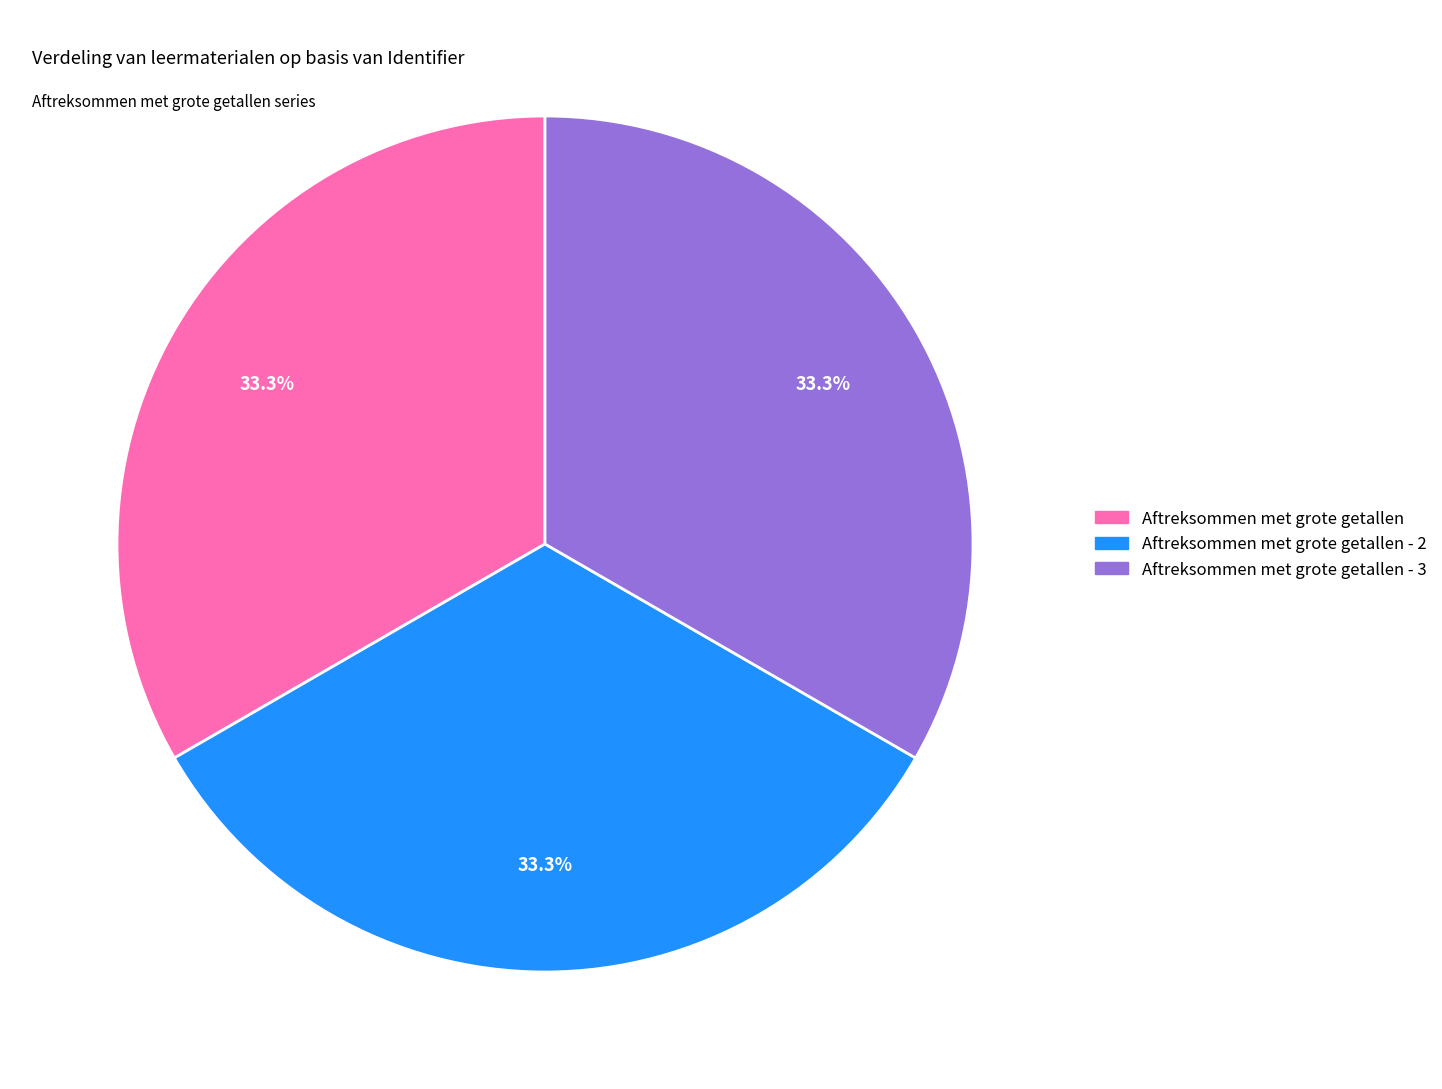

Is there any slice that represents more than half of the pie?

No